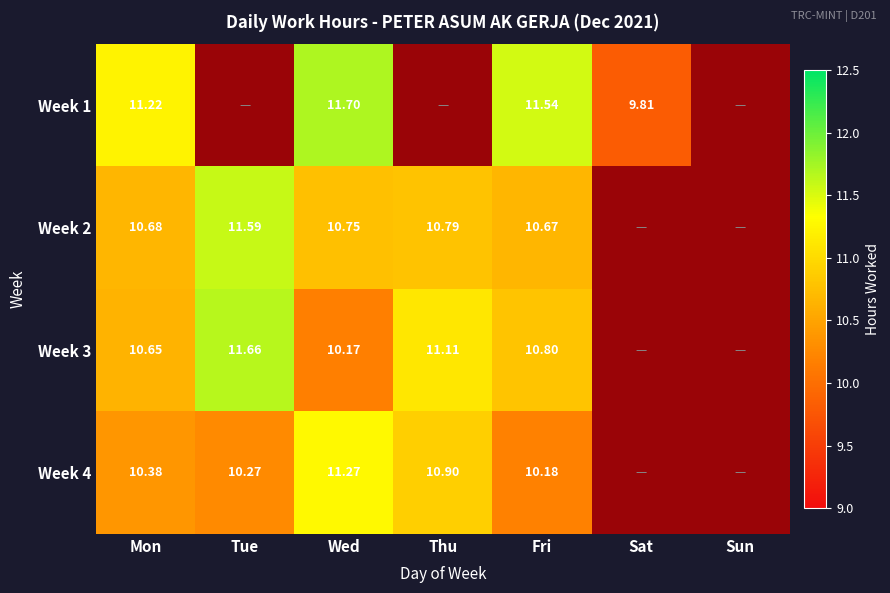

Rank the series by their average value, from highest to lowest.

Week 1, Week 2, Week 3, Week 4